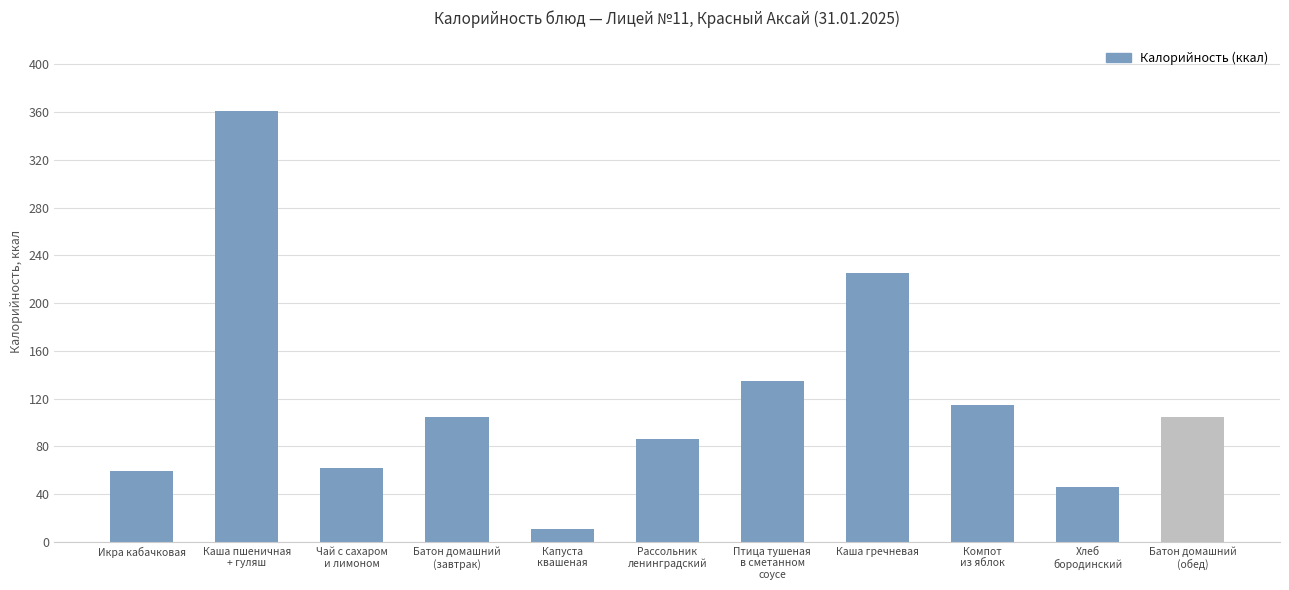

Does the chart contain any negative values?

No